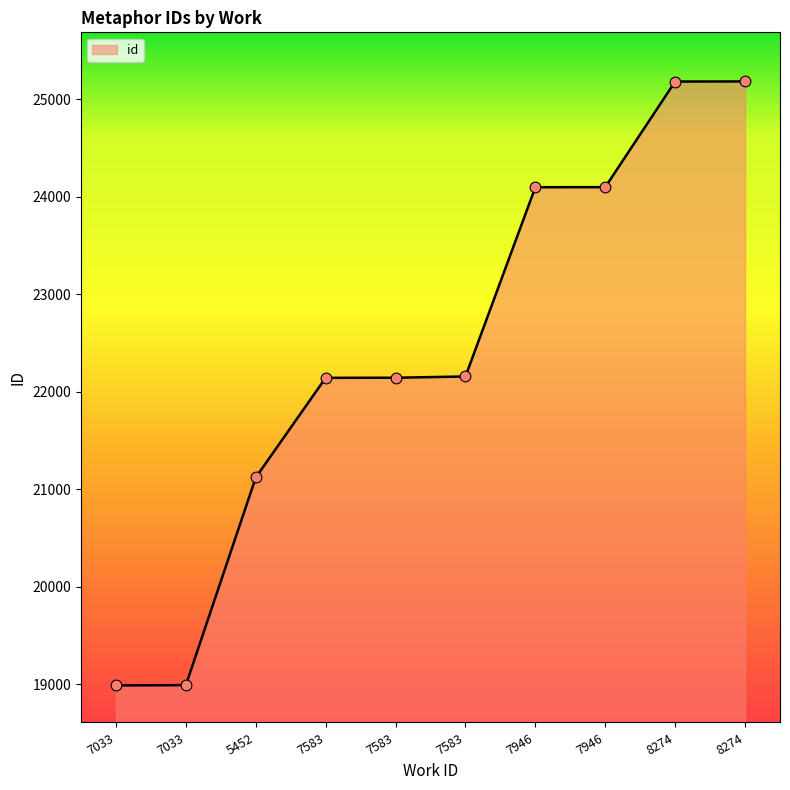

How many lines are shown in the chart?

1